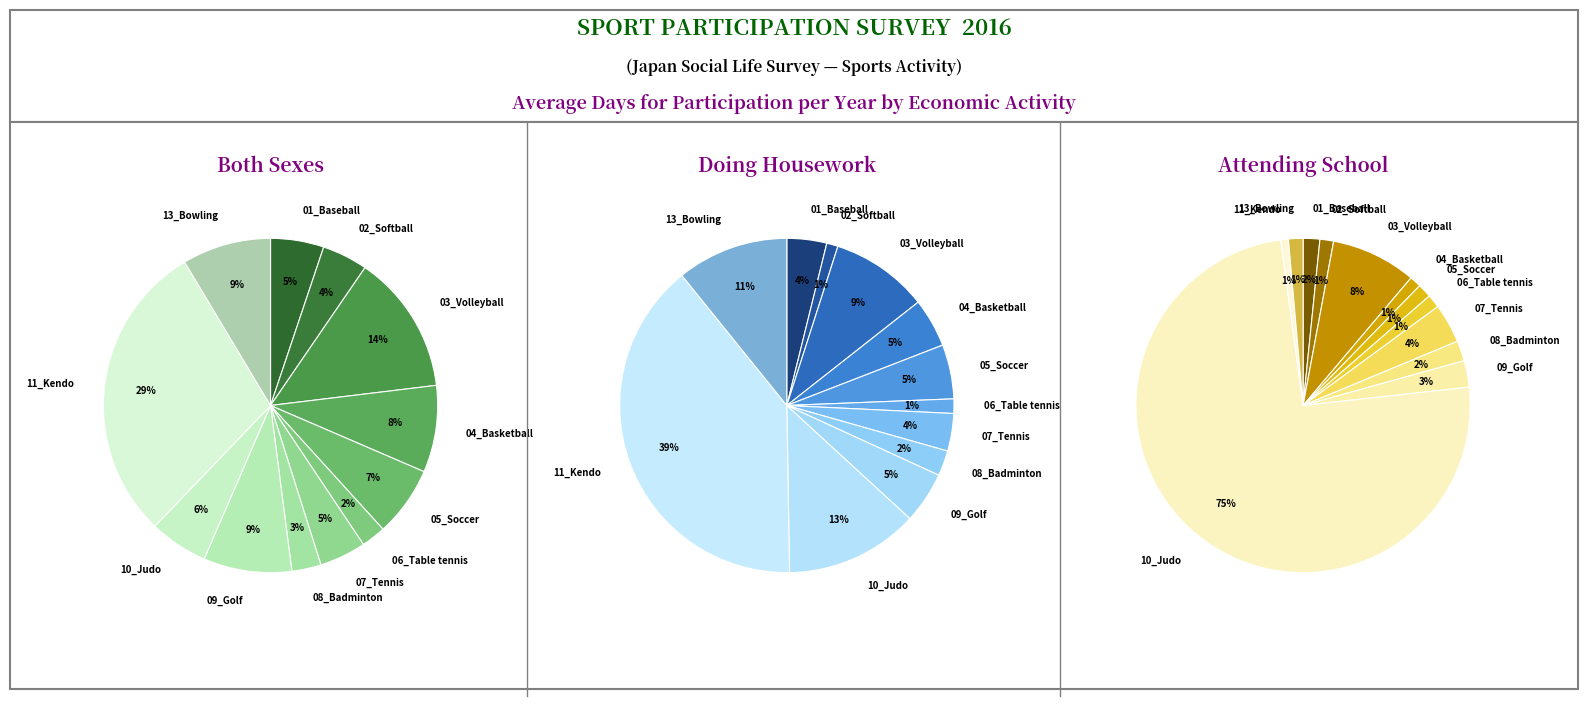

What percentage do 04_Basketball and 02_Softball together represent?

12.8%